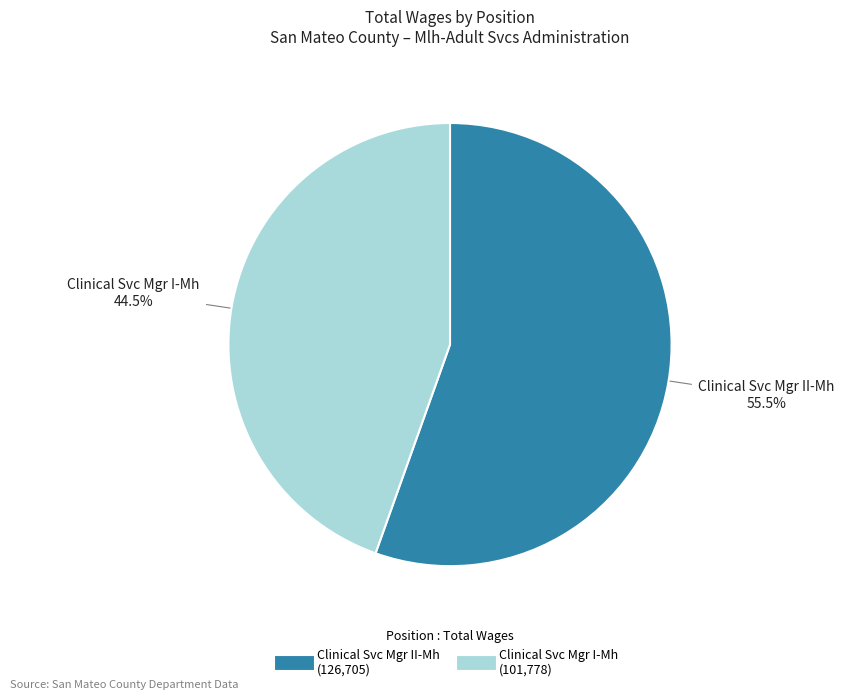

Count the number of slices in the pie.

2